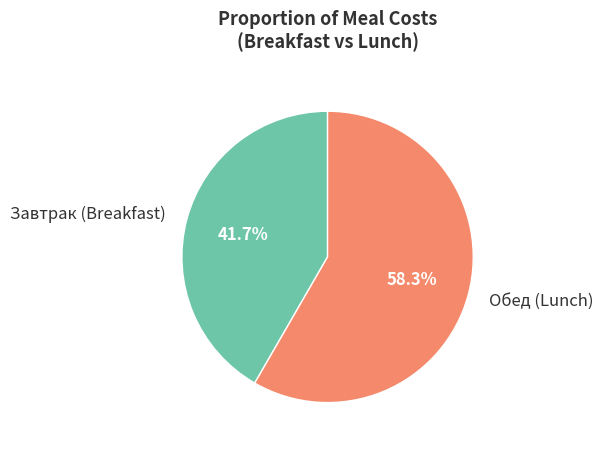

Is there any slice that represents more than half of the pie?

Yes